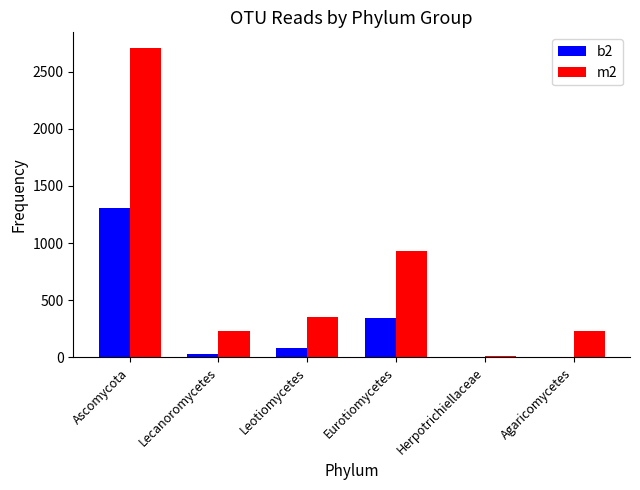

Which category has the highest value across all series?

Ascomycota